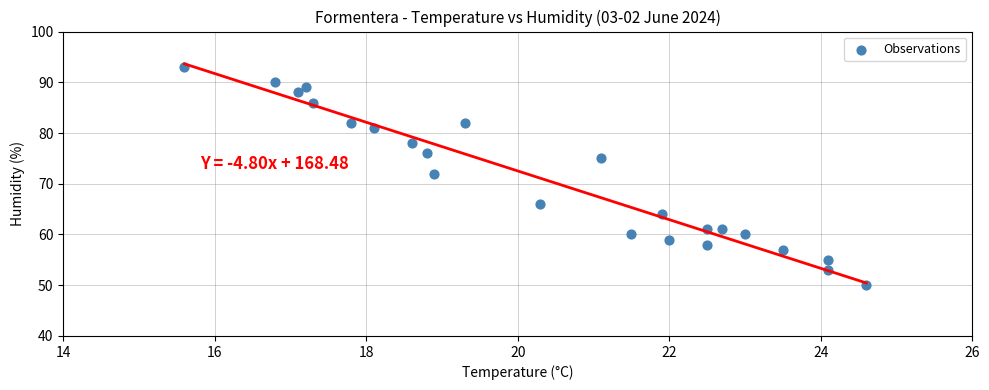

What Y value in the scatter plot is closest to 71?

72